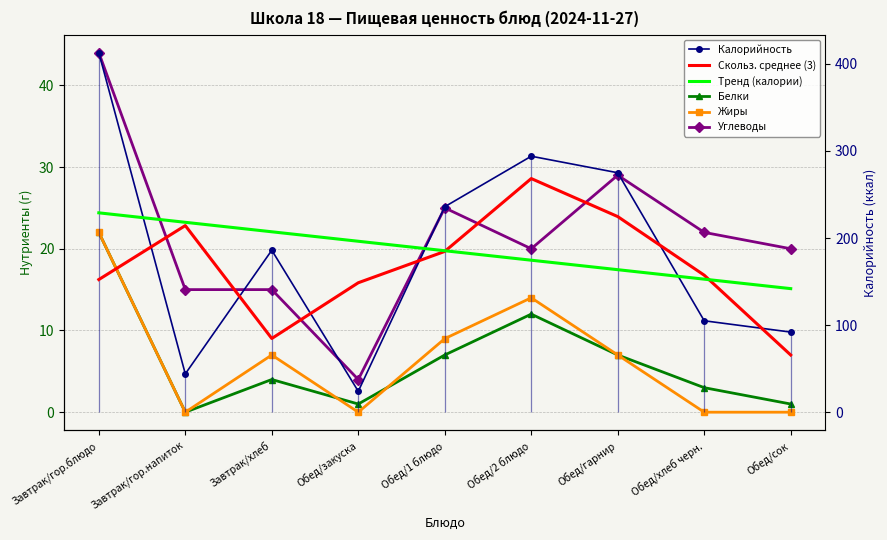

True or false: Калорийность and Жиры cross at least once.

False